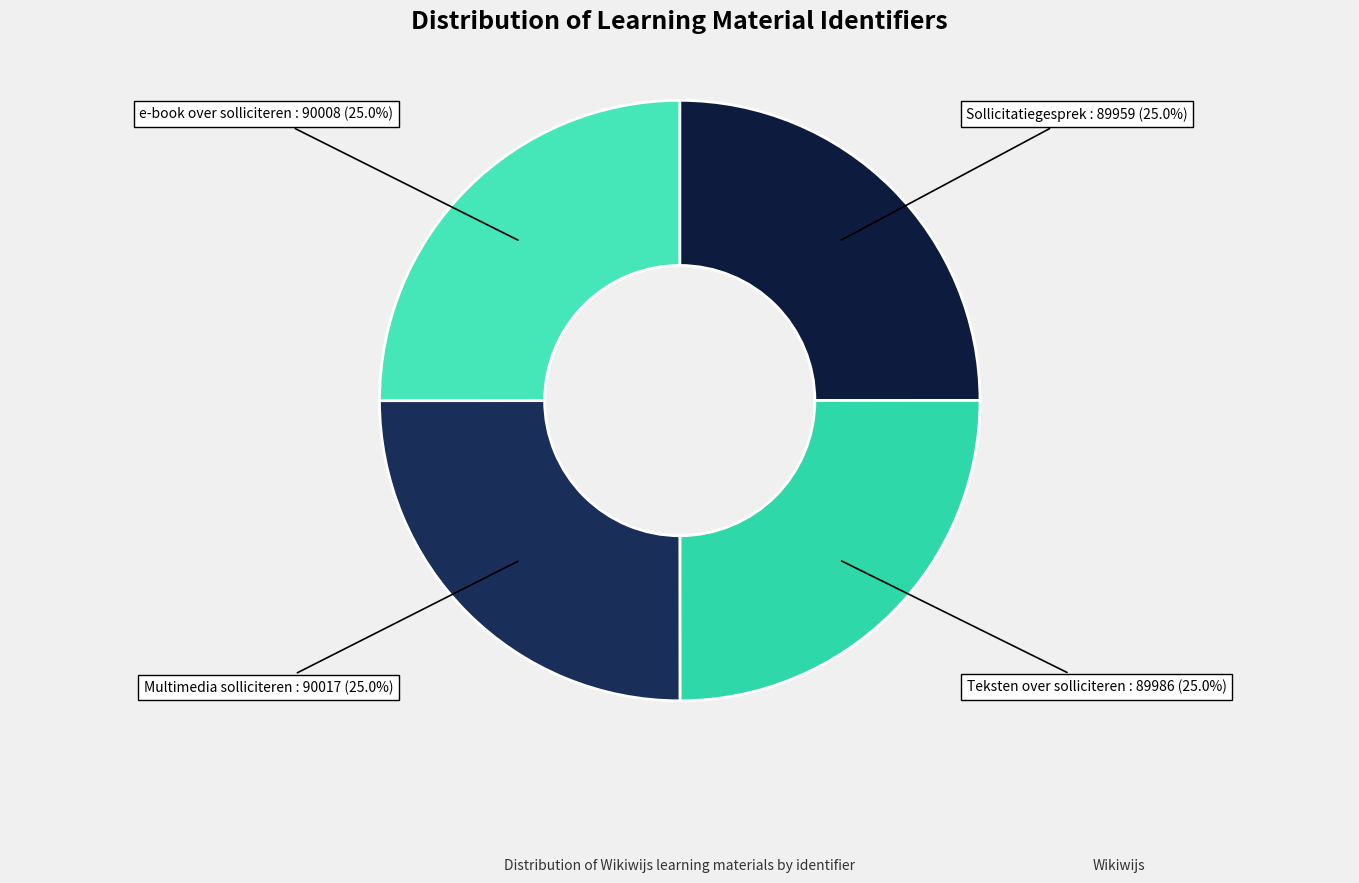

What percentage is the Multimedia solliciteren slice, to the nearest percent?

25%